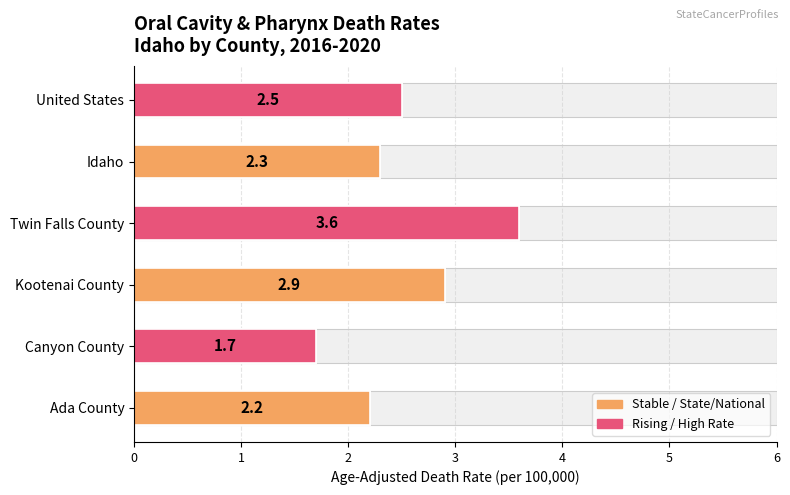

Reading left to right, extract all data points from this chart.

2.2	1.7	2.9	3.6	2.3	2.5